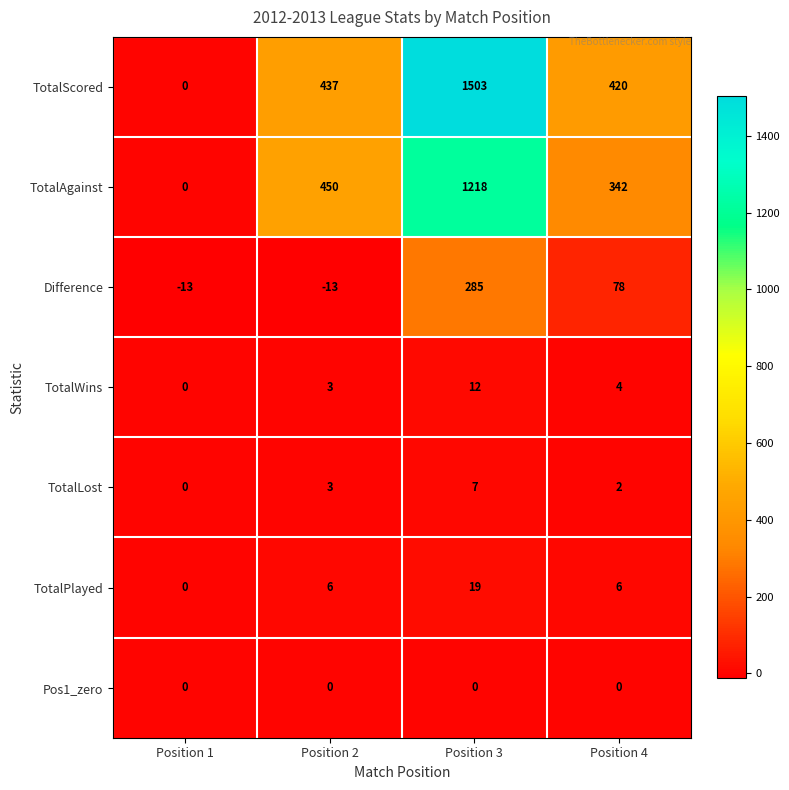

The value of Pos1_zero at Position 1 is 0. True or false?

True